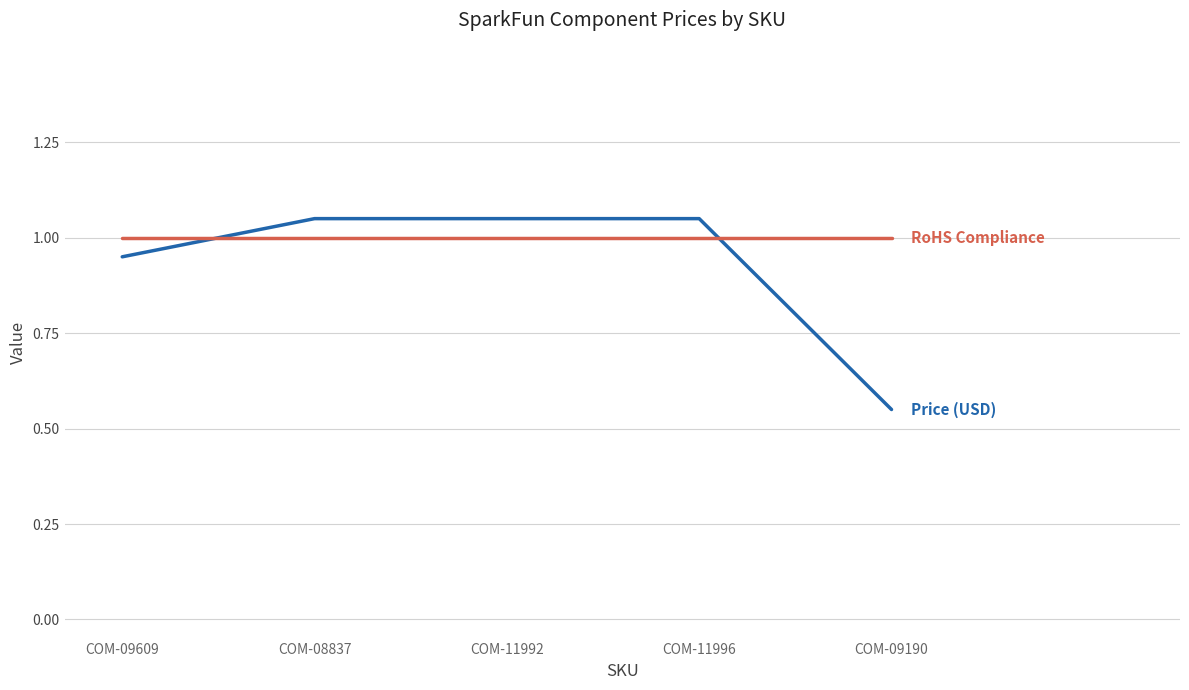

Which category has the lowest value across all series?

COM-09190